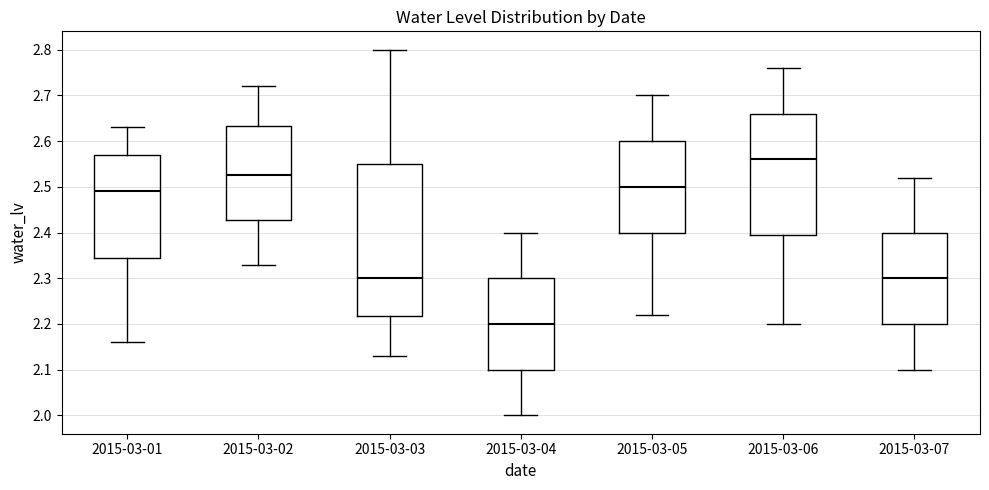

Reading left to right, read every box against the y-axis: the position of its median line, the range the box covers, and the ends of its whiskers. The values are not printed on the chart, so give them approximately, as read against the axis.

2015-03-01: median 2.49, box 2.35 to 2.57, whiskers 2.16 to 2.63
2015-03-02: median 2.53, box 2.43 to 2.63, whiskers 2.33 to 2.72
2015-03-03: median 2.30, box 2.22 to 2.55, whiskers 2.13 to 2.80
2015-03-04: median 2.20, box 2.10 to 2.30, whiskers 2.00 to 2.40
2015-03-05: median 2.50, box 2.40 to 2.60, whiskers 2.22 to 2.70
2015-03-06: median 2.56, box 2.40 to 2.66, whiskers 2.20 to 2.76
2015-03-07: median 2.30, box 2.20 to 2.40, whiskers 2.10 to 2.52